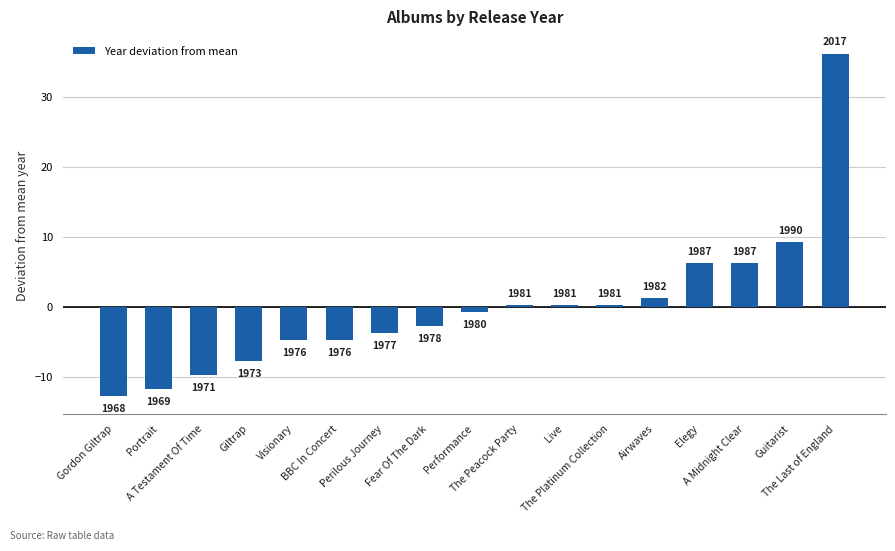

Does the chart contain any negative values?

Yes